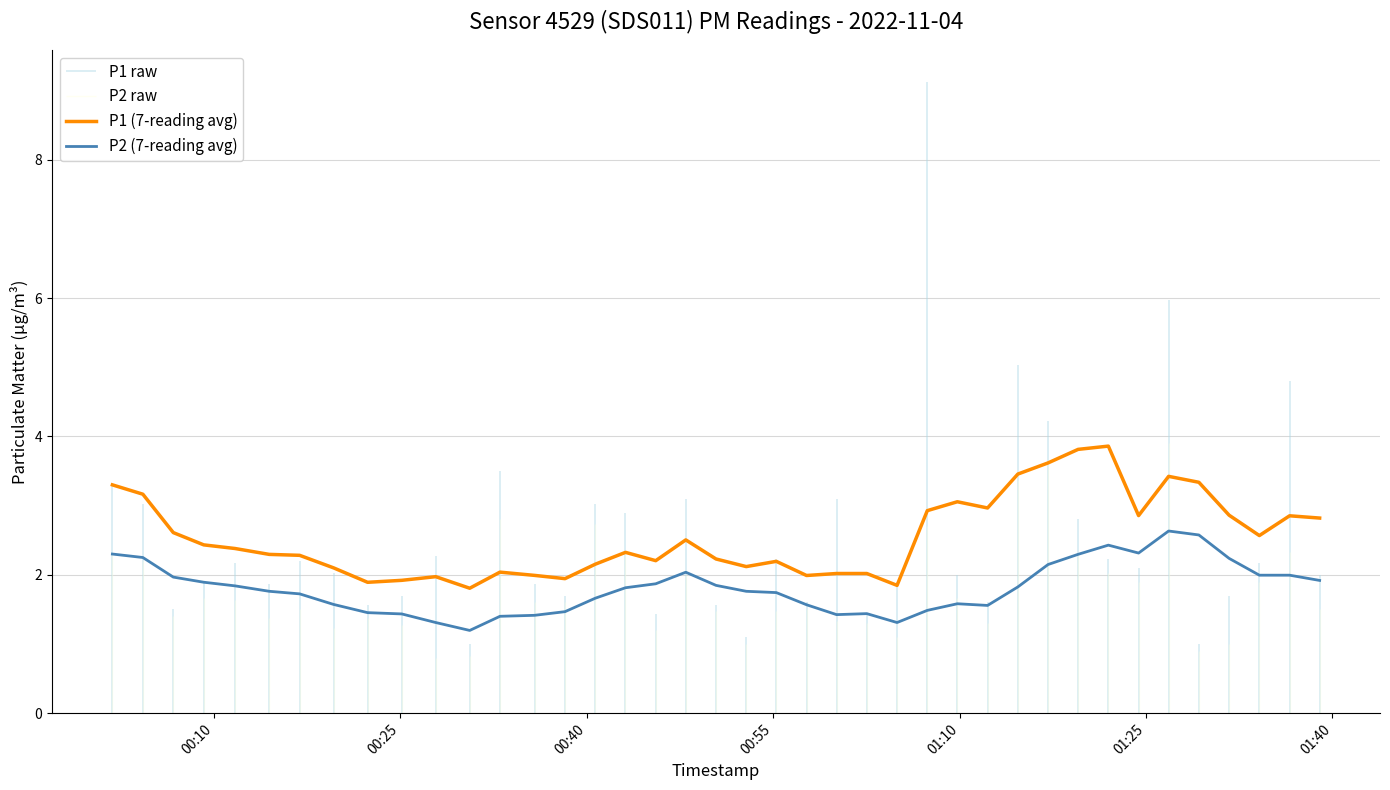

True or false: P1 (7-reading avg) and P2 (7-reading avg) intersect in this chart.

False